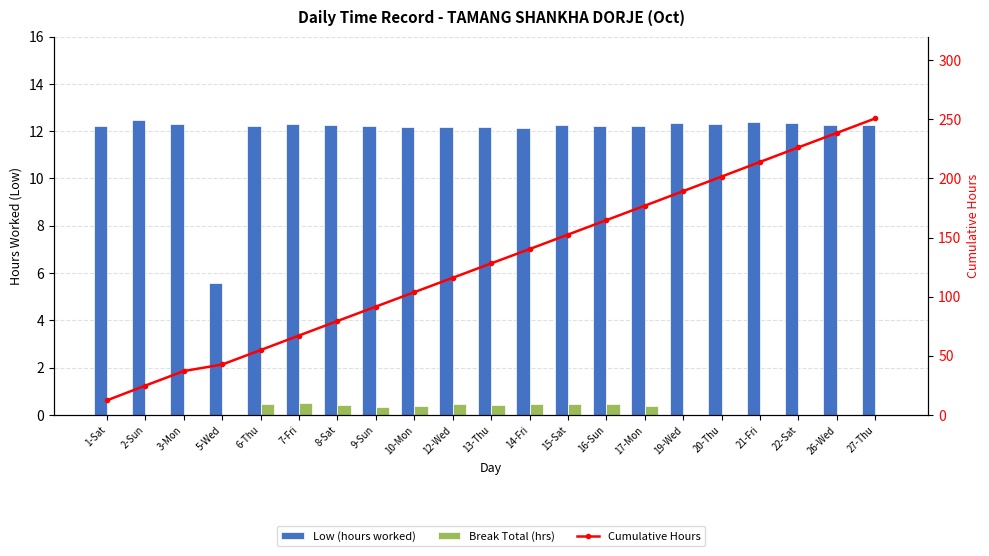

At how many categories does at least one series exceed 178?

6